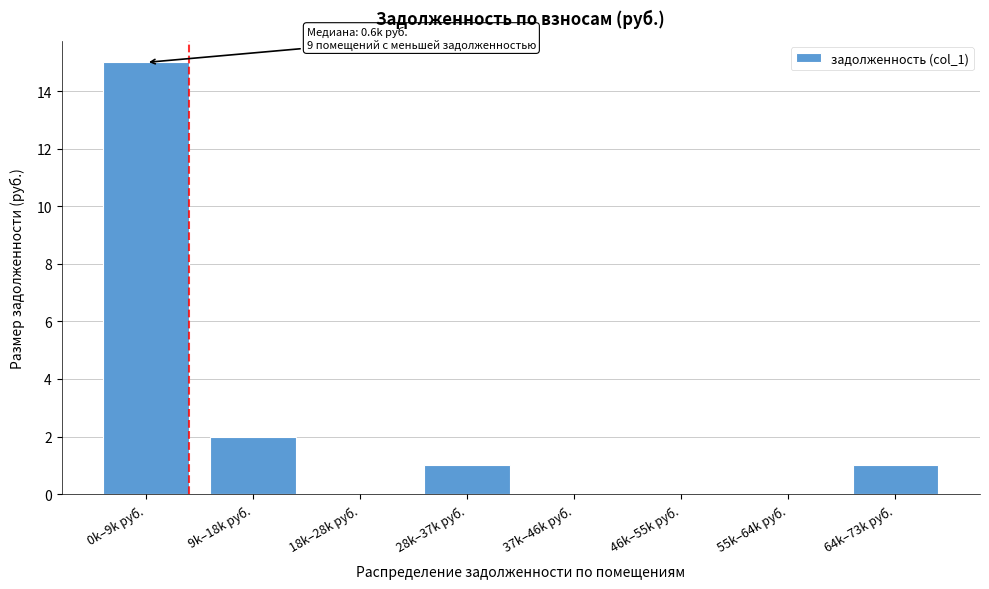

Reading left to right, what are all the values shown in this chart?

0k–9k руб.=15	9k–18k руб.=2	18k–28k руб.=0	28k–37k руб.=1	37k–46k руб.=0	46k–55k руб.=0	55k–64k руб.=0	64k–73k руб.=1